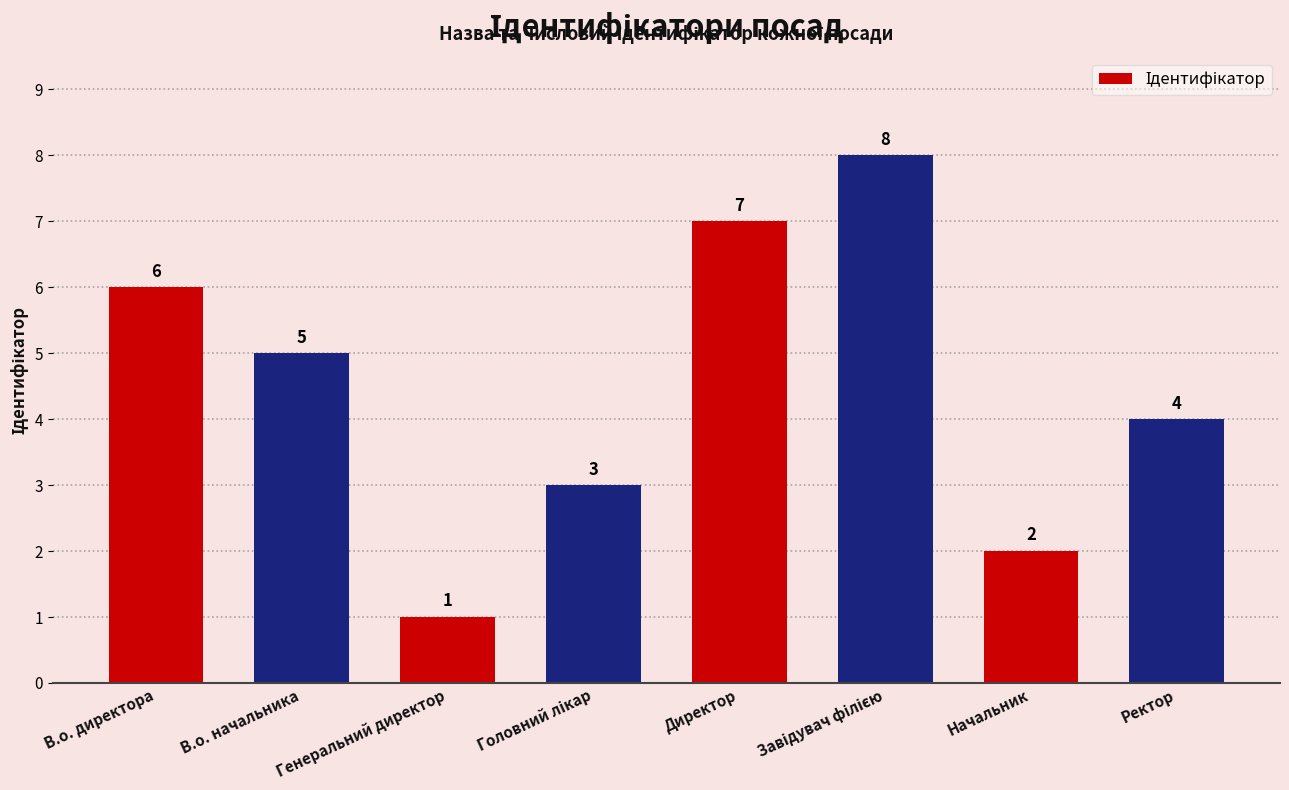

Reading left to right, transcribe all the data shown in this chart.

6	5	1	3	7	8	2	4